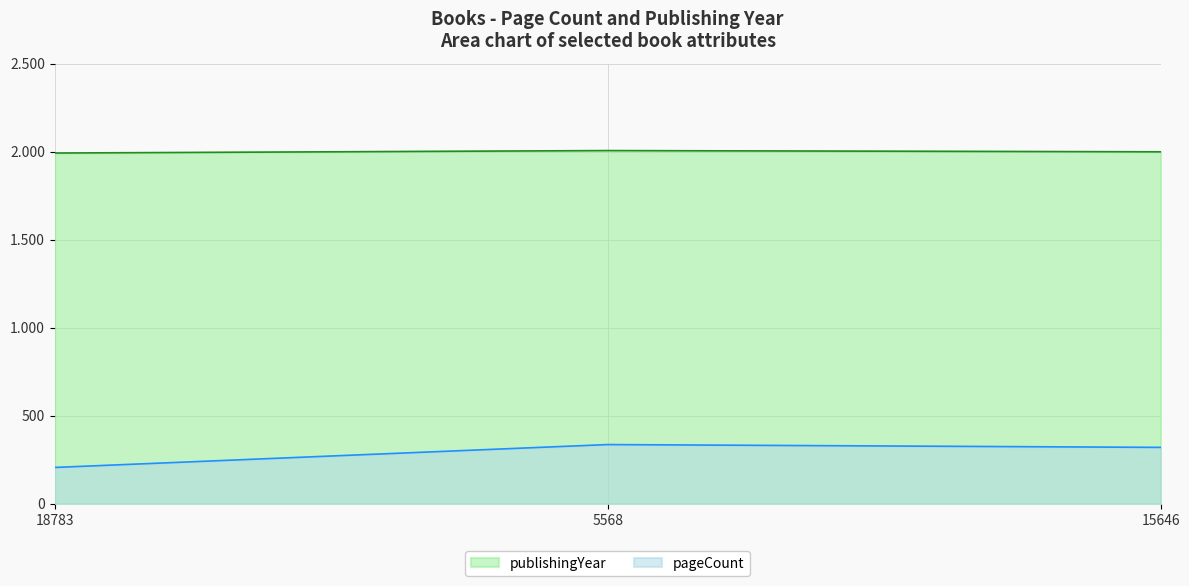

Which series has the widest spread of values?

pageCount